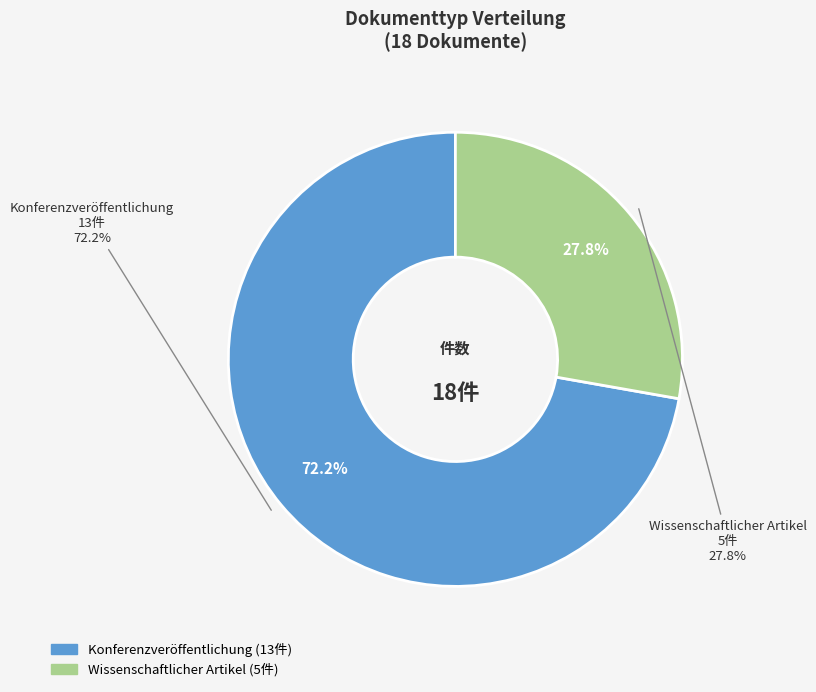

To the nearest percent, what percentage of the pie is Konferenzveröffentlichung?

72%